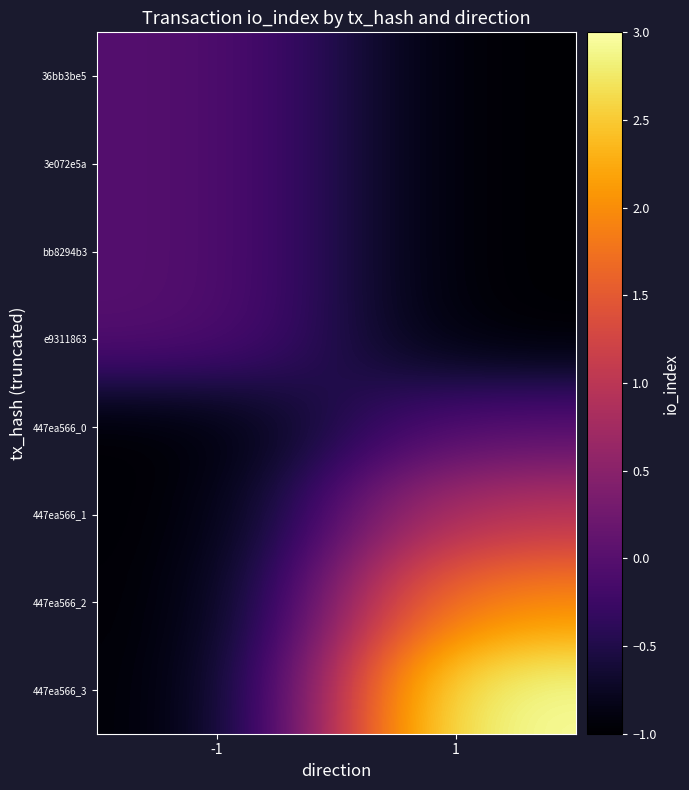

What is the smallest value displayed?

-1